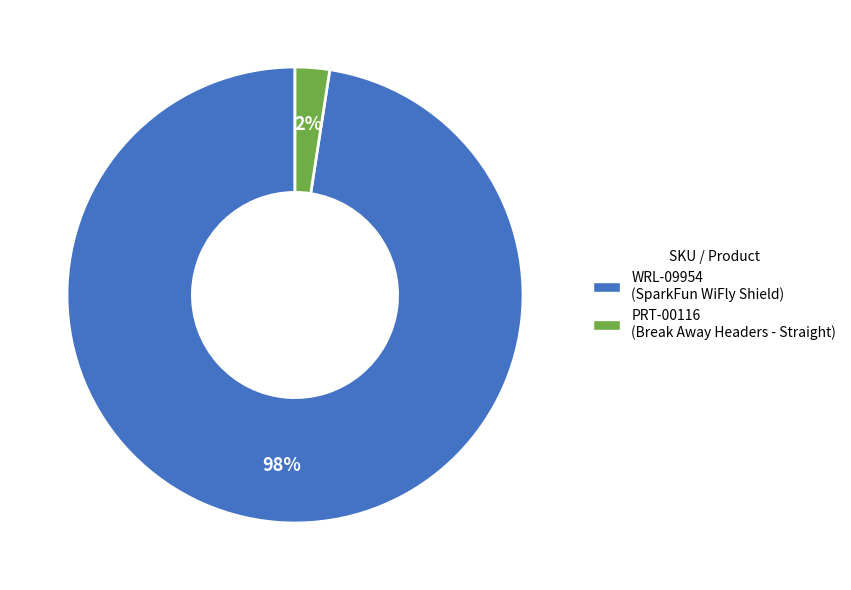

Which category has the smallest portion of the pie?

PRT-00116